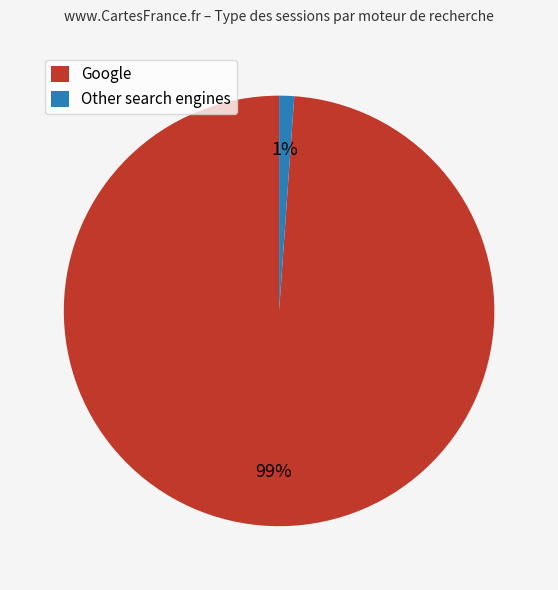

How many segments does this pie chart have?

2